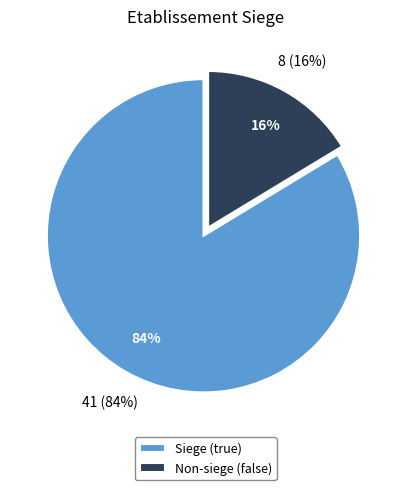

True or false: true accounts for 75% of the total.

False